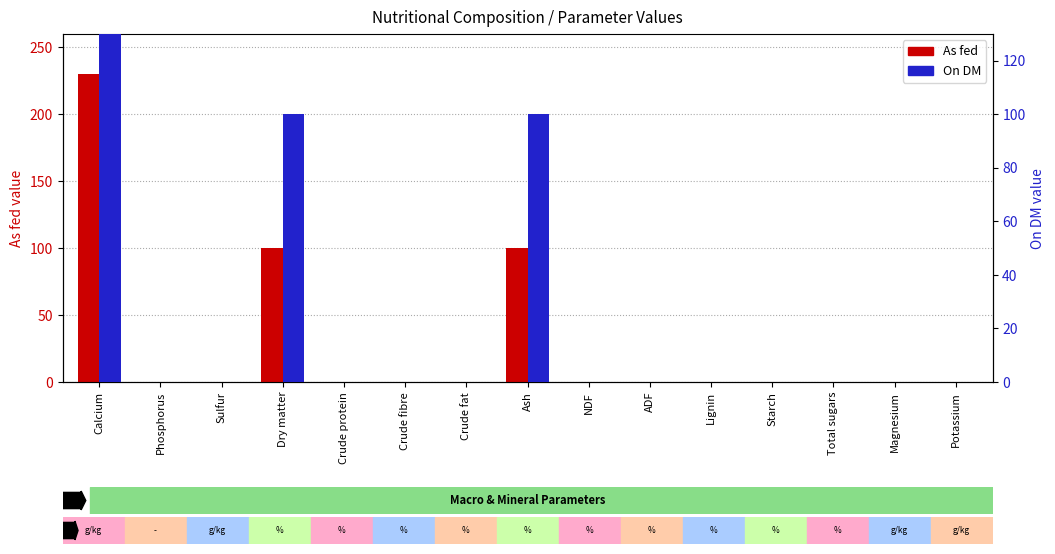

How many values in the On DM series exceed 0?

3